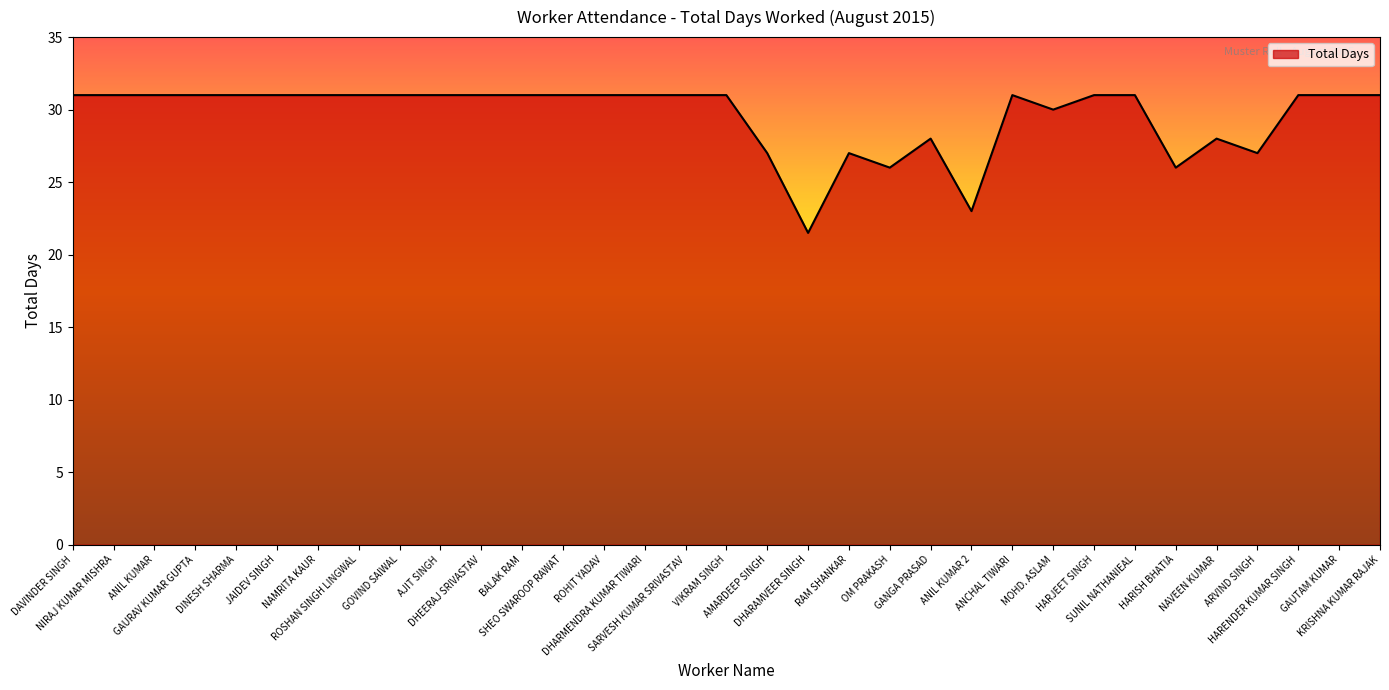

How many values are between 28 and 31?

26